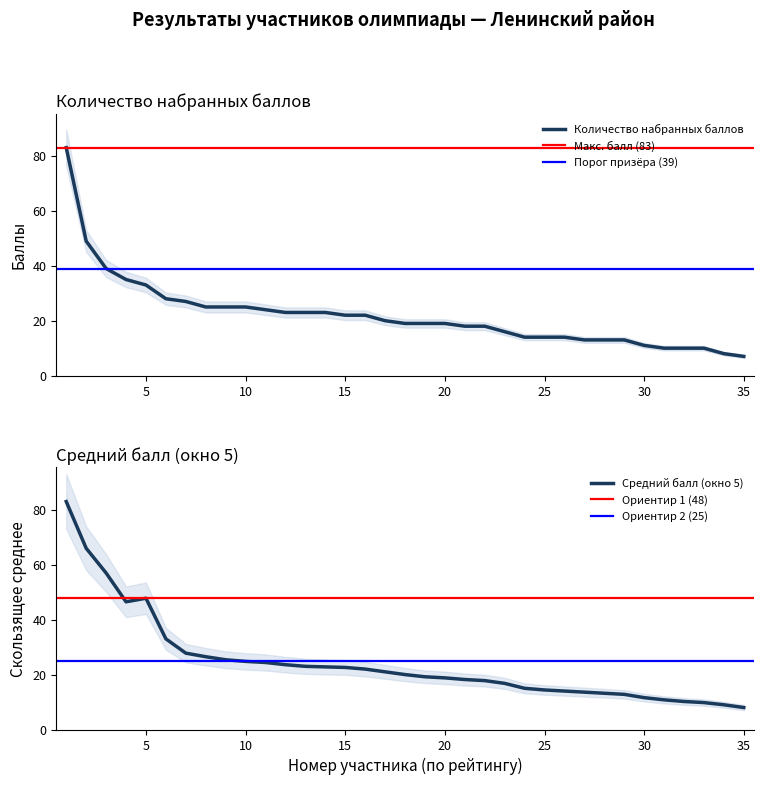

List the series in order of their peak value, lowest first.

Количество набранных баллов, Средний балл (окно 5)